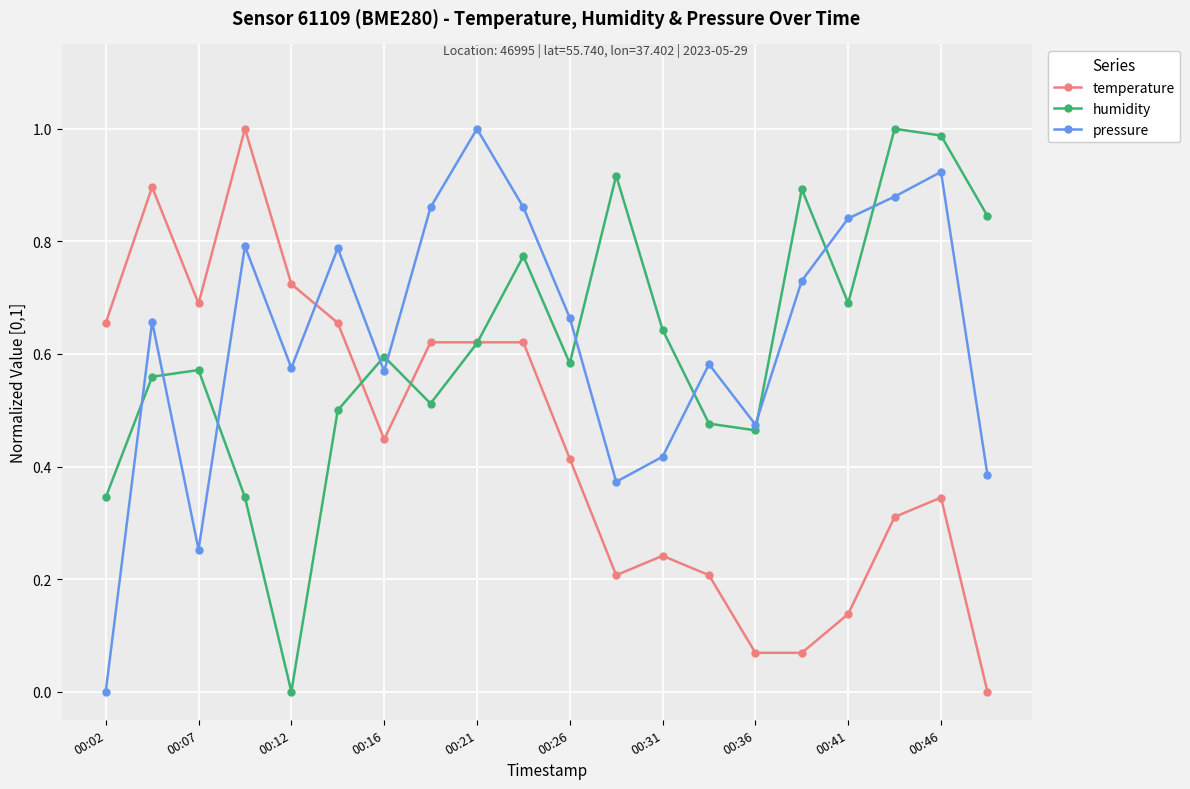

True or false: pressure and humidity cross at least once.

True